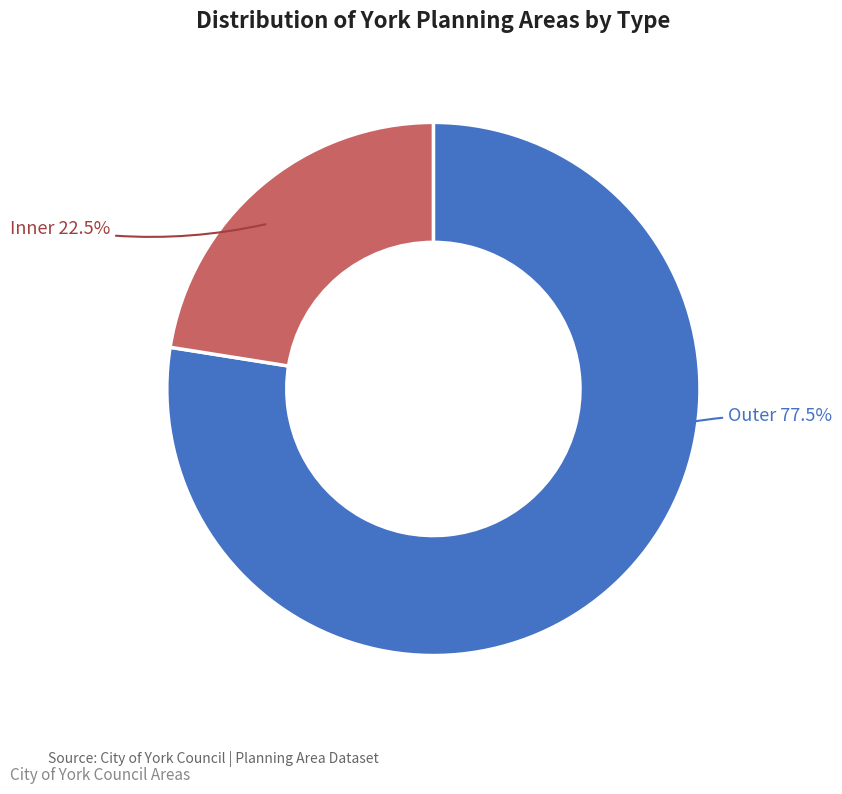

How many slices are in this pie chart?

2